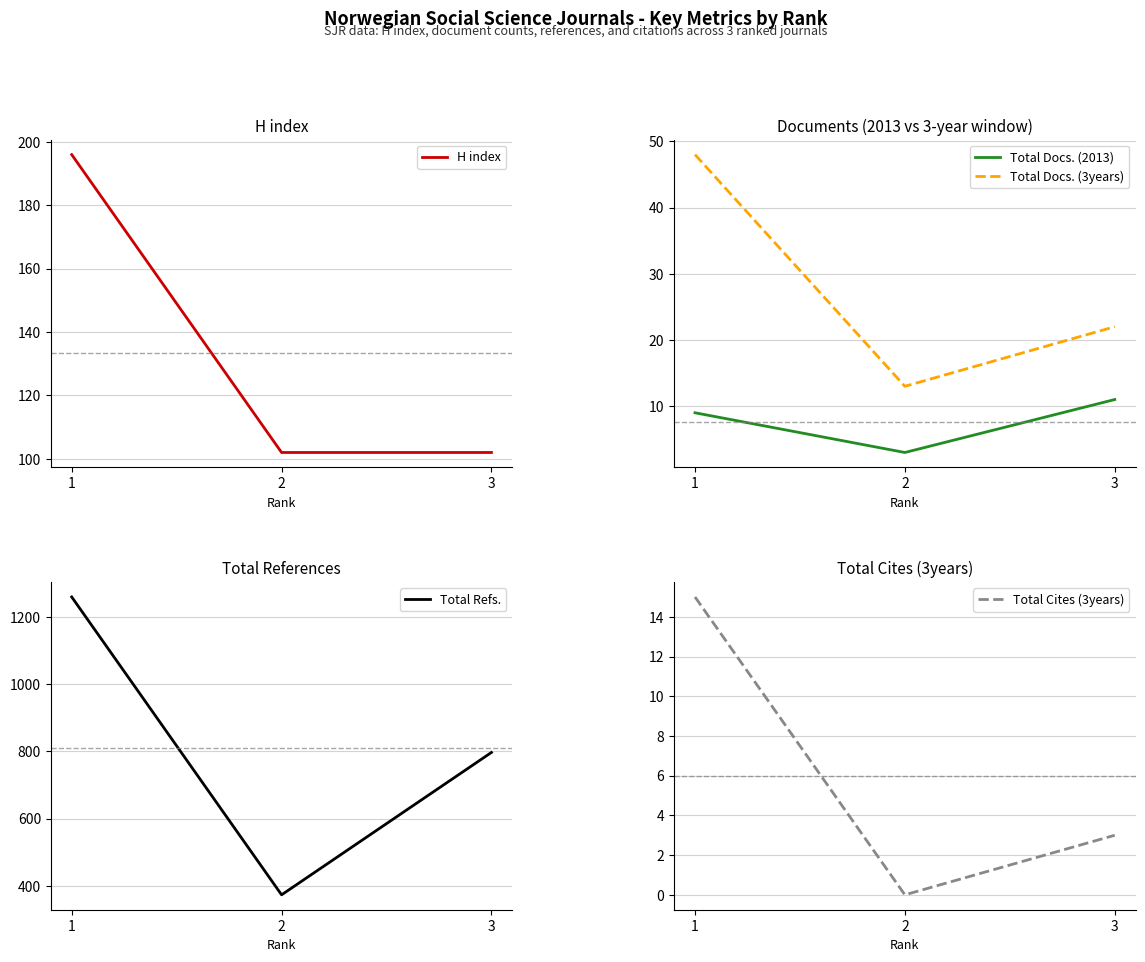

Between 1 and 2, which is larger?

1